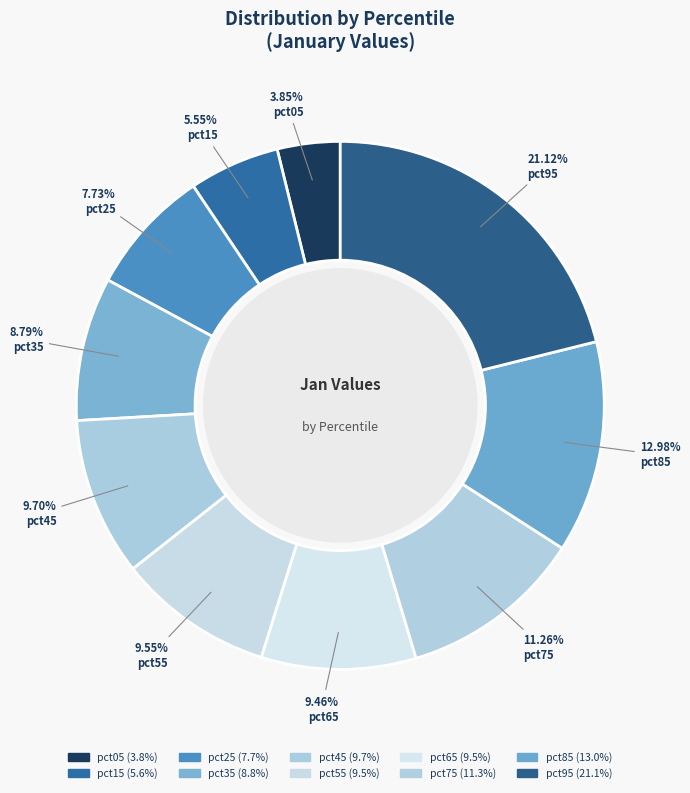

How many slices are in this pie chart?

10